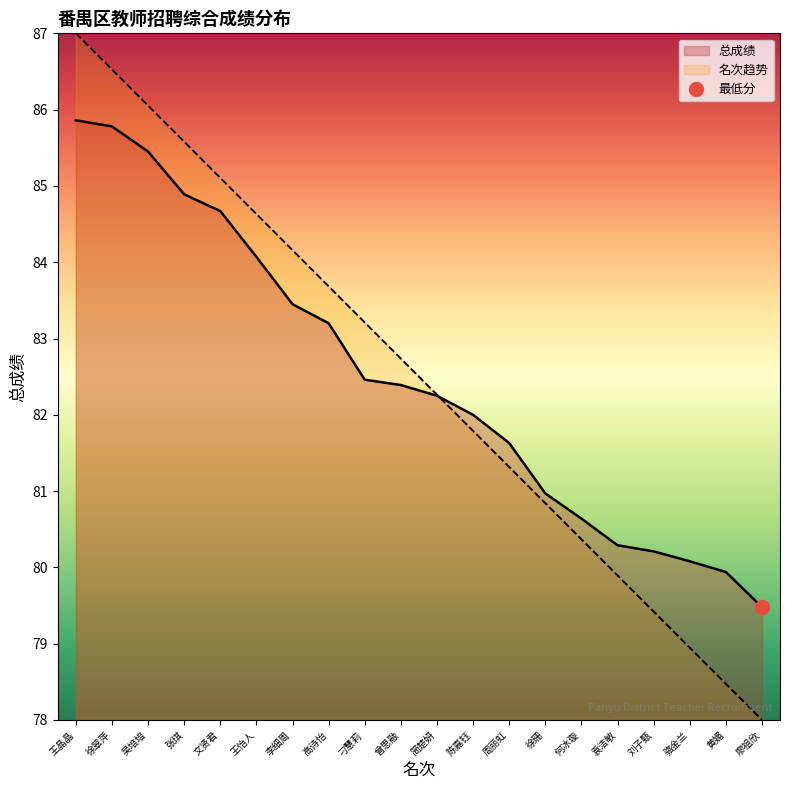

What is the average value of the 总成绩 series?

82.5